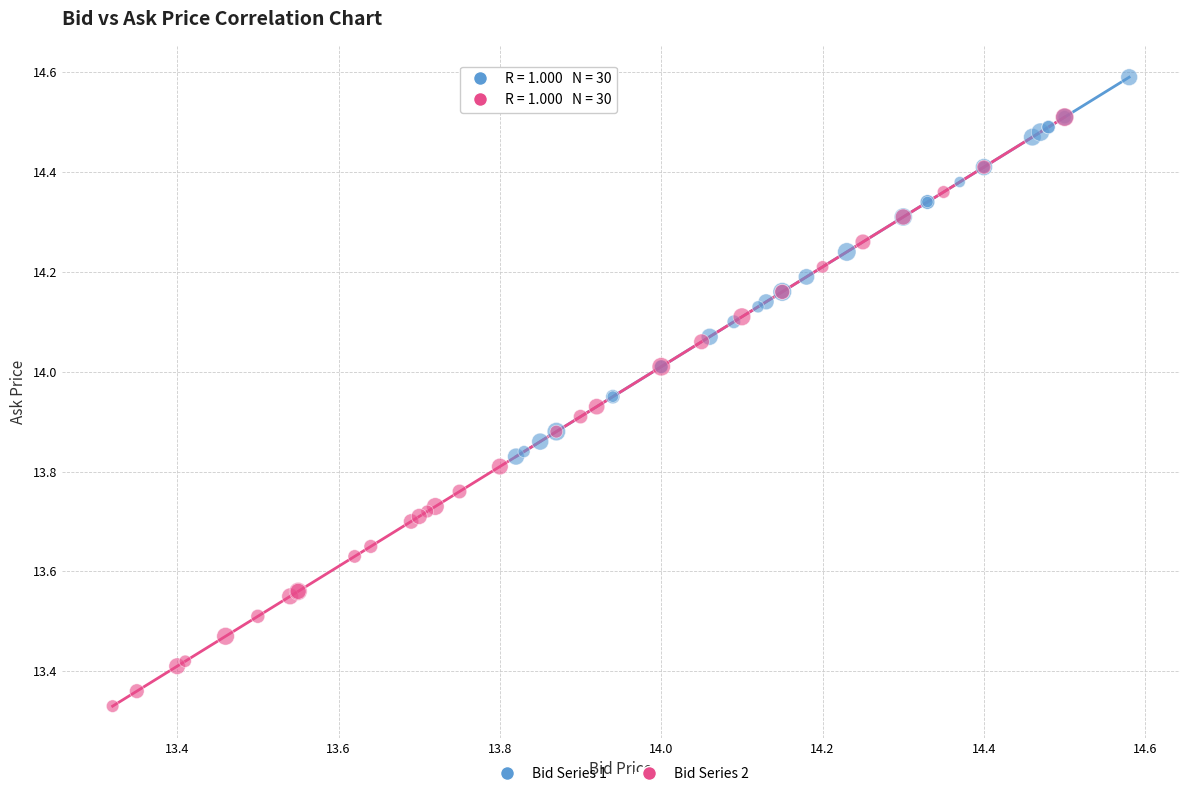

What are all the series names shown in the legend?

Bid Series 1, Bid Series 2